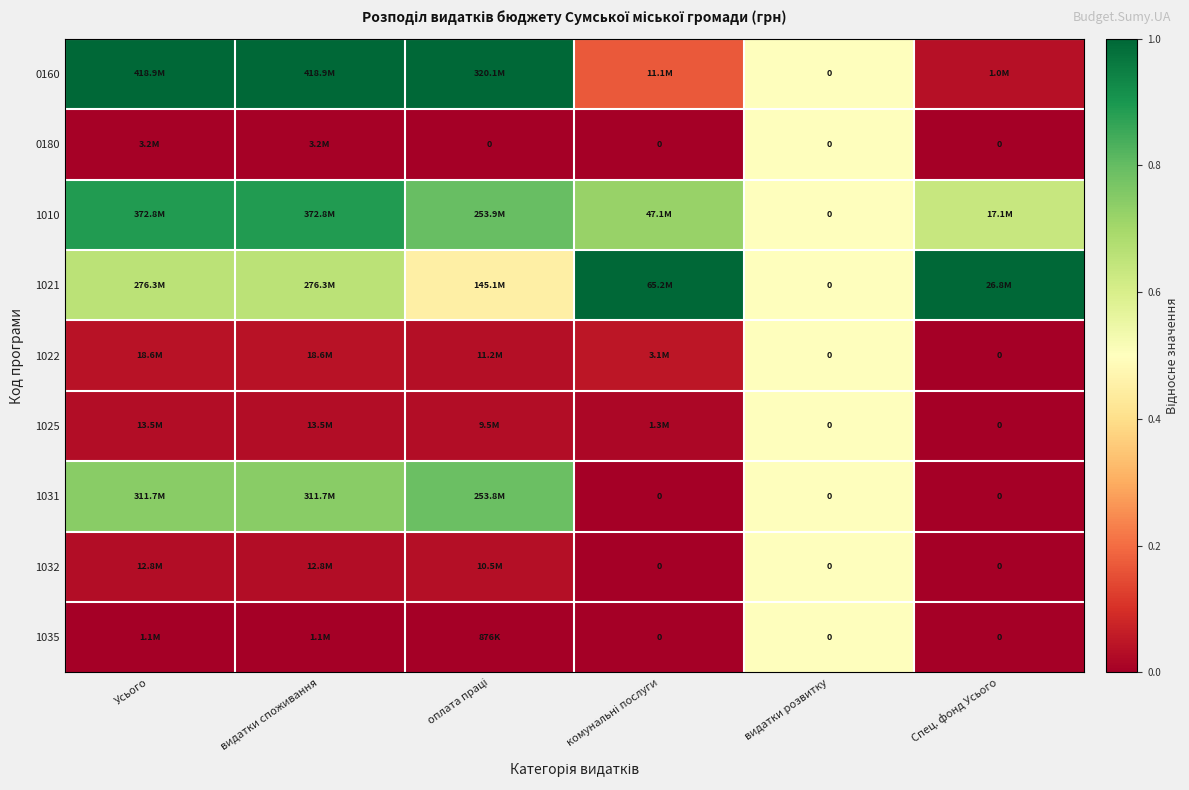

Which has a higher value, комунальні послуги or оплата праці?

оплата праці